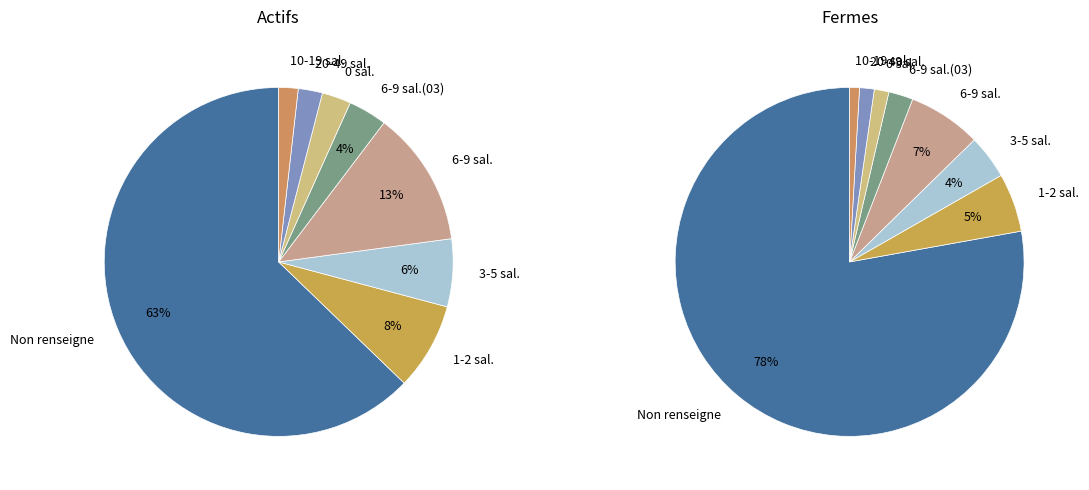

Is 11 the majority of the pie?

No